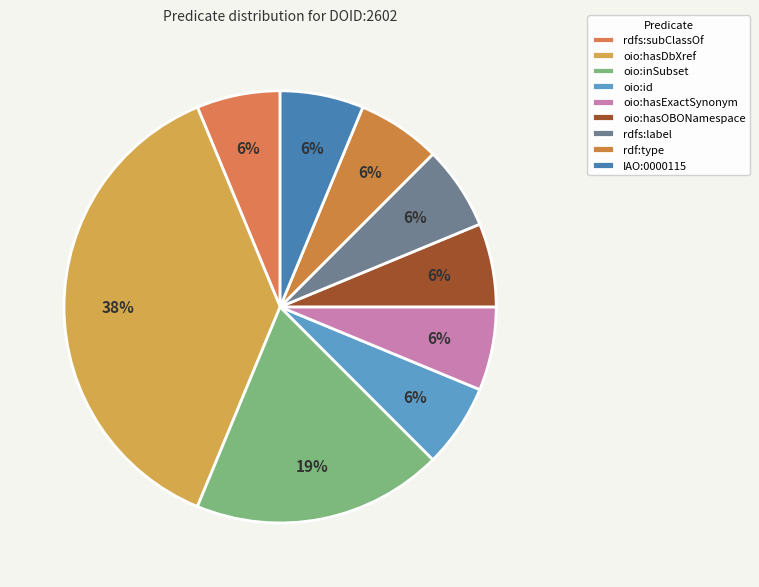

True or false: oio:id accounts for 18% of the total.

False